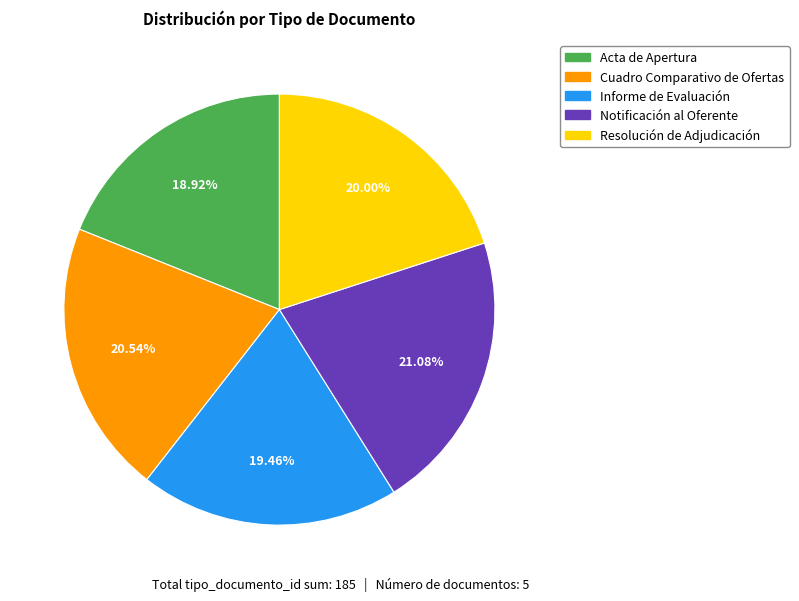

Combined, what portion of the pie is Notificación al Oferente and Acta de Apertura?

40.0%